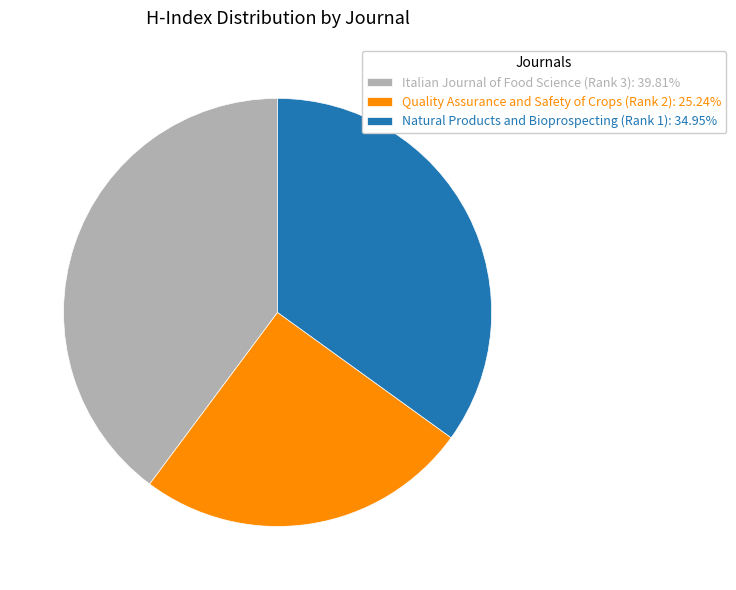

Does any single category account for the majority?

No